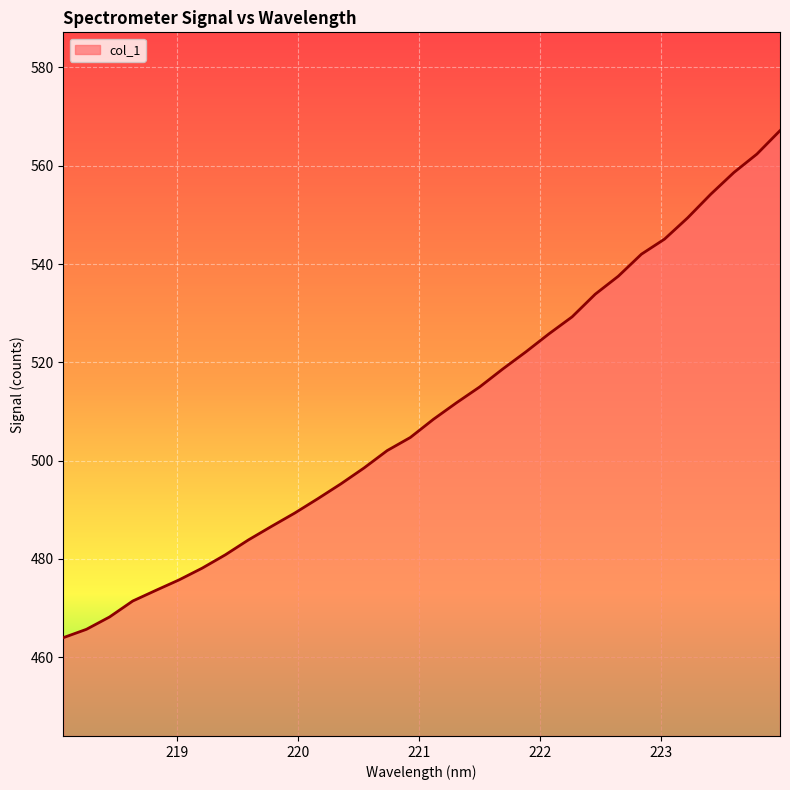

What is the minimum value shown in the chart?

464.0